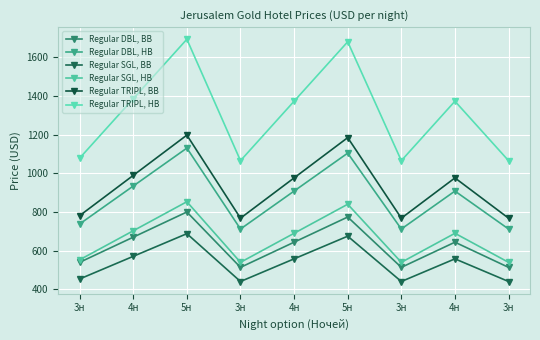

How many values in the Regular SGL, BB series are below 558?

4